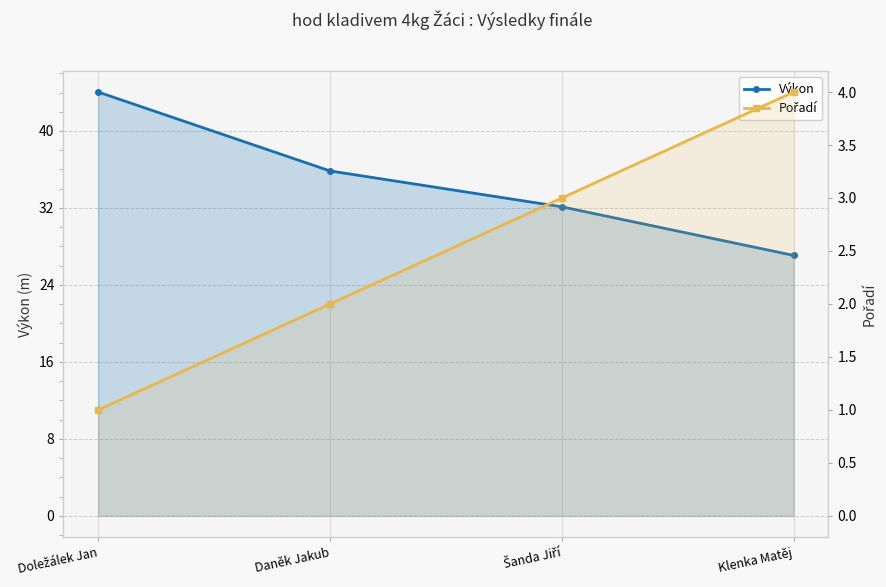

What is the smallest value displayed?

1.0